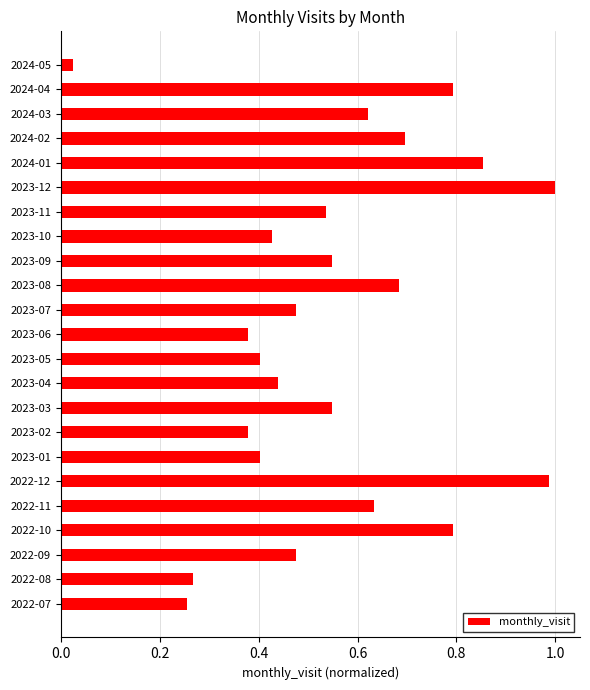

At which category does the chart reach its minimum across all series?

2024-05